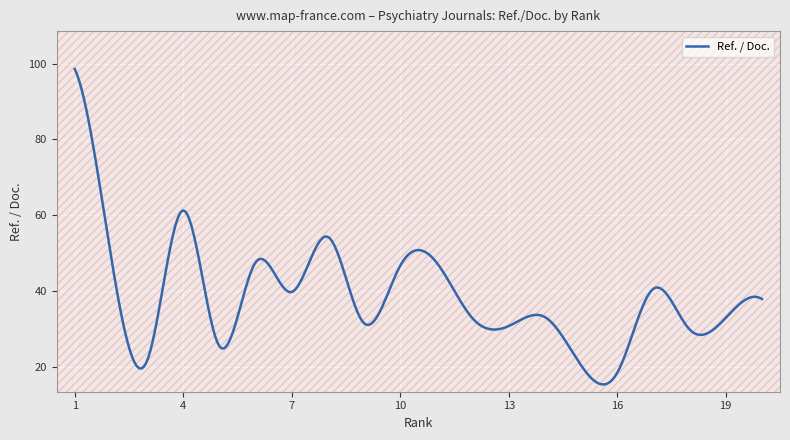

How many lines are shown in the chart?

1